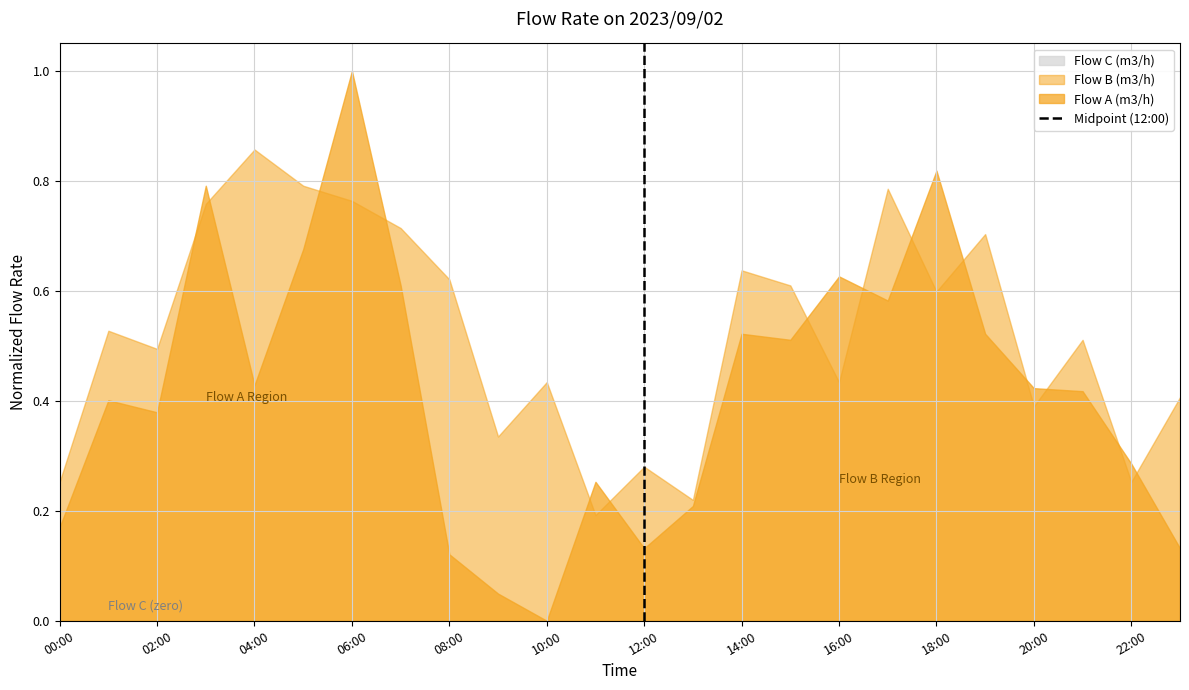

At which category is the sum across all series the highest?

06:00